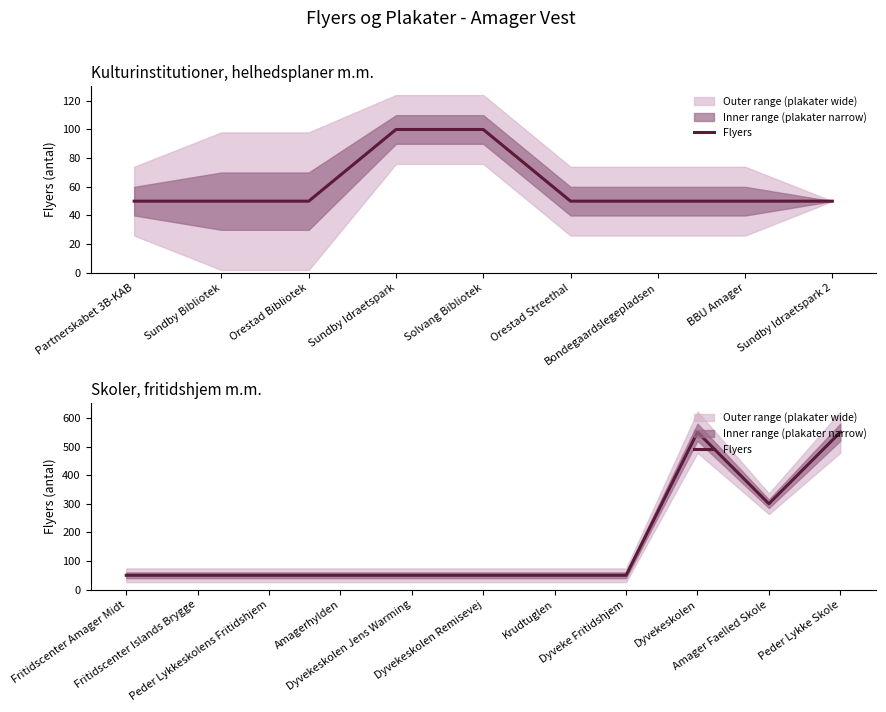

What is the label of the 10th point from the right?

Fritidscenter Islands Brygge